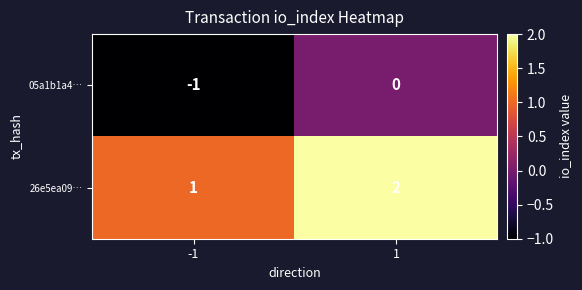

Reading left to right, list all the values displayed in this chart.

05a1b1a4…: -1=-1	1=0
26e5ea09…: -1=1	1=2